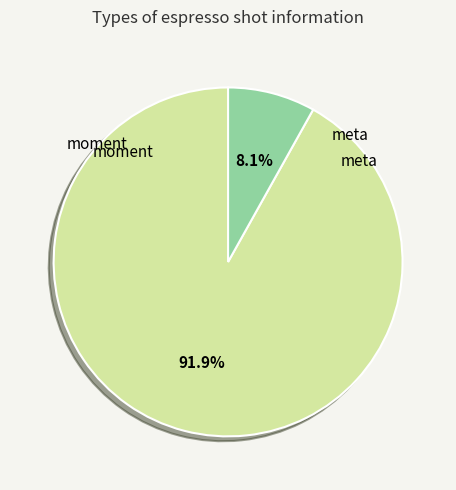

Is there any slice that represents more than half of the pie?

Yes